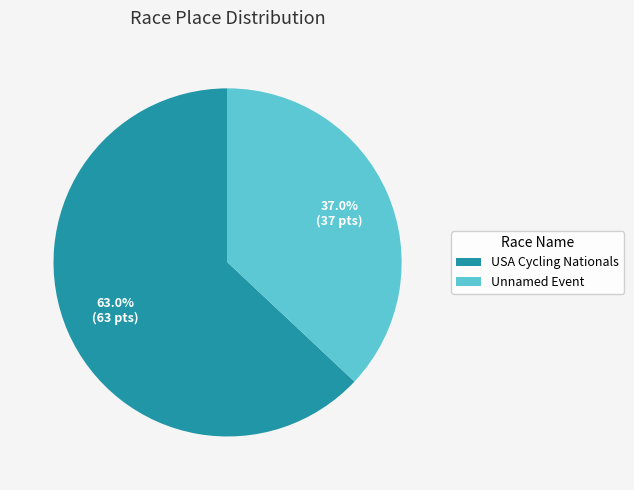

Rank the categories by value from highest to lowest.

USA Cycling Nationals, Unnamed Event